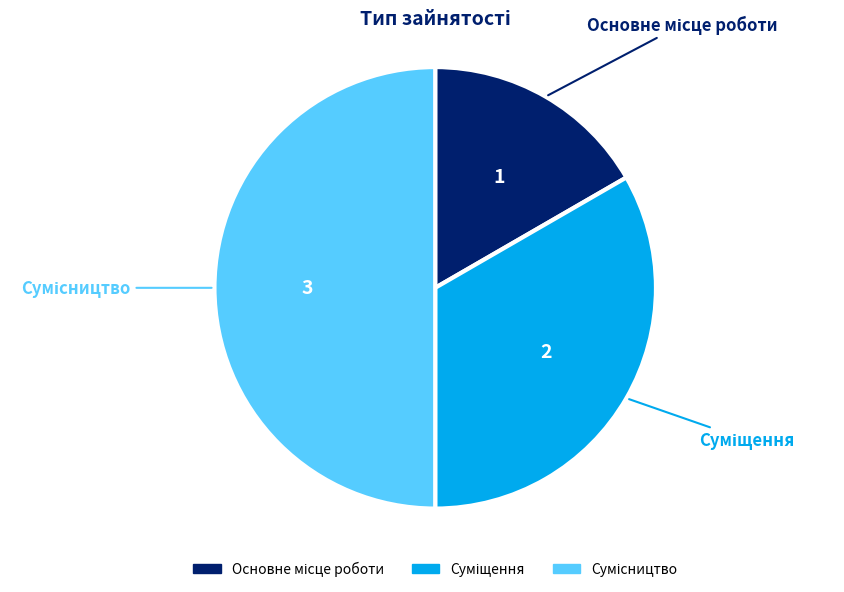

How many slices are in this pie chart?

3